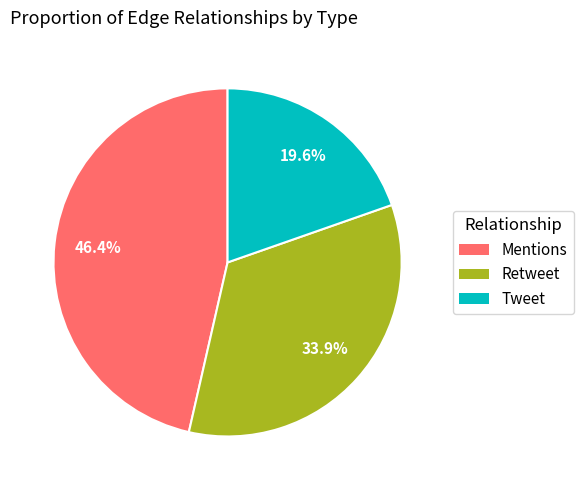

To the nearest percent, what is the difference between the largest and smallest slice percentages?

27%